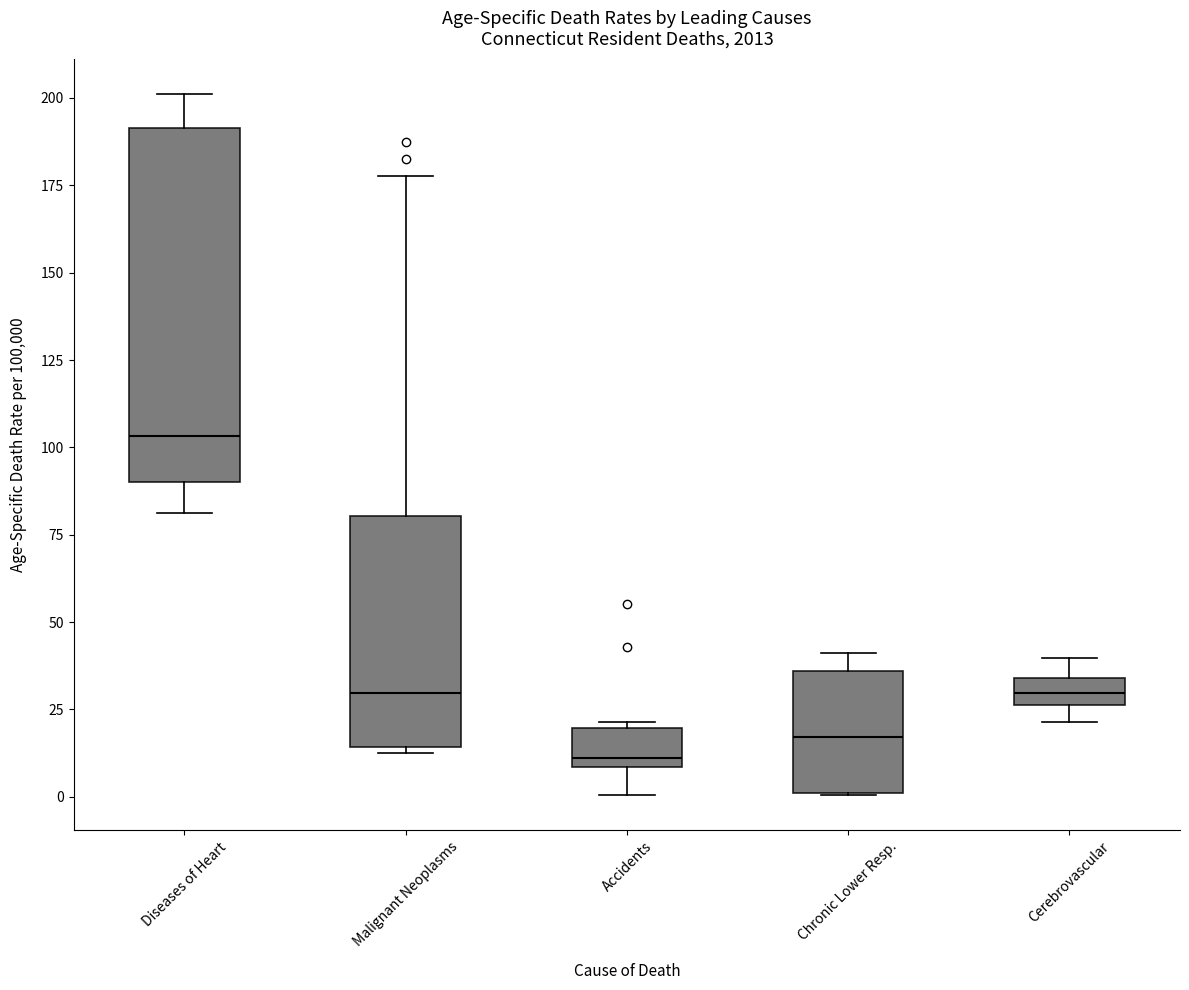

Reading left to right, read every box against the y-axis: the position of its median line, the range the box covers, and the ends of its whiskers. The values are not printed on the chart, so give them approximately, as read against the axis.

Diseases of Heart: median 105, box 90 to 190, whiskers 80 to 200
Malignant Neoplasms: median 30, box 15 to 80, whiskers 15 (just below the box's lower edge) to 180
Accidents: median 10 (just above the box's lower edge), box 10 to 20, whiskers 0 to 20 (just above the box's upper edge)
Chronic Lower Resp.: median 15, box 0 to 35, whiskers 0 to 40
Cerebrovascular: median 30, box 25 to 35, whiskers 20 to 40